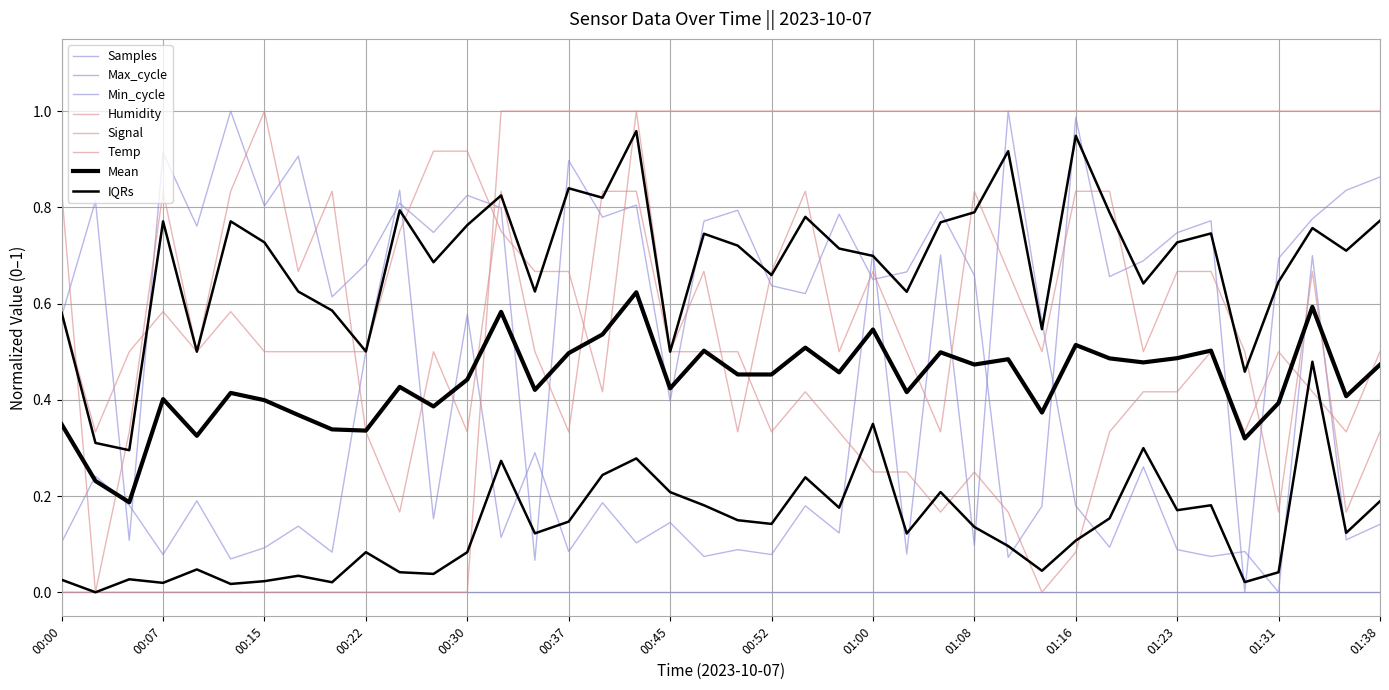

How many intersections are there between Temp and Max_cycle?

1